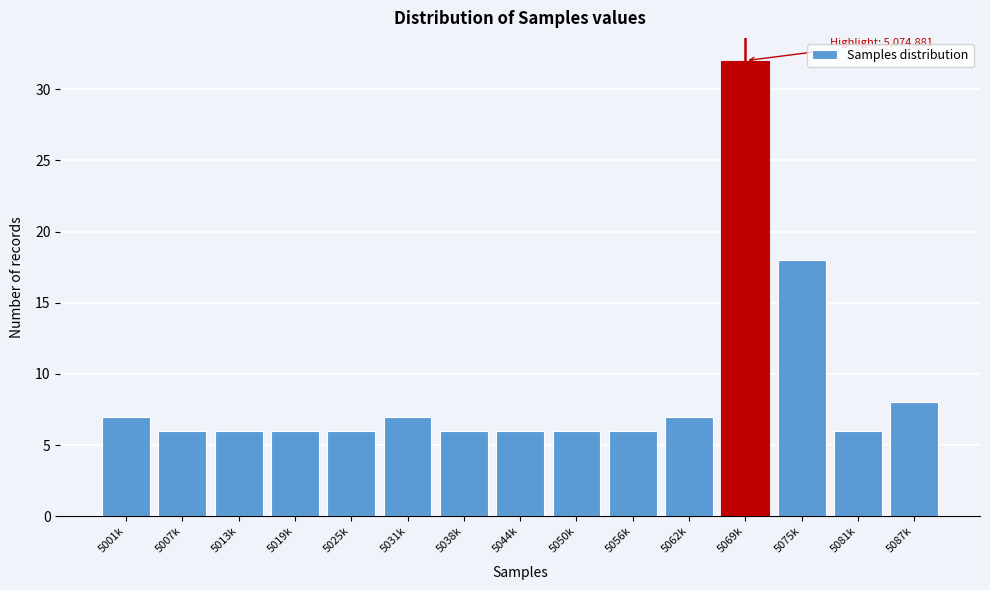

Reading right to left, transcribe all the data shown in this chart.

8	6	18	32	7	6	6	6	6	7	6	6	6	6	7